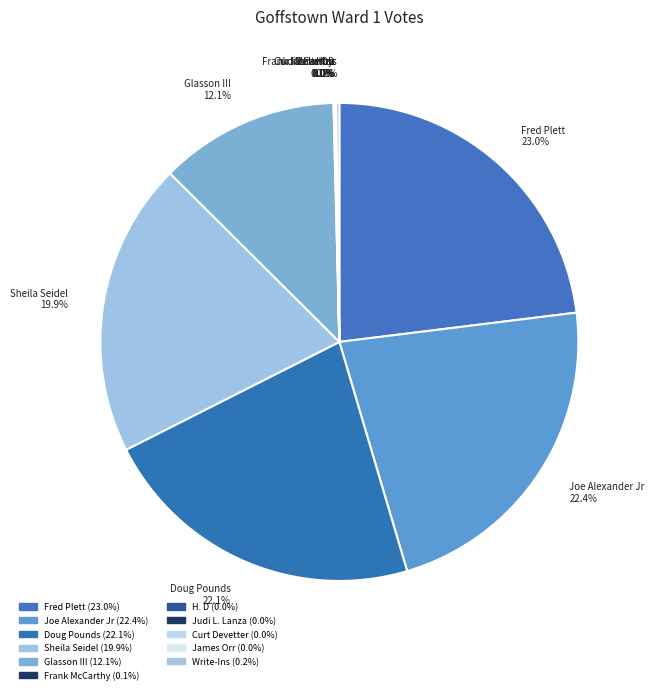

The Joe Alexander Jr slice represents 22% of the pie. True or false?

True